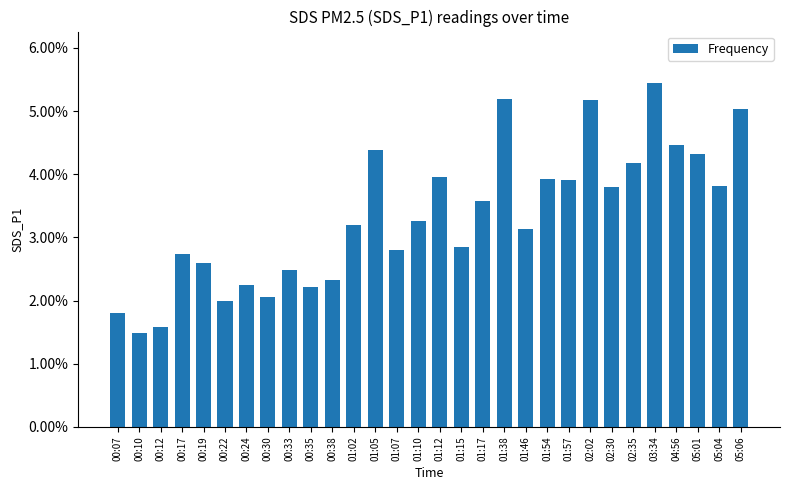

Rank the categories by value from highest to lowest.

03:34, 01:38, 02:02, 05:06, 04:56, 01:05, 05:01, 02:35, 01:12, 01:54, 01:57, 05:04, 02:30, 01:17, 01:10, 01:02, 01:46, 01:15, 01:07, 00:17, 00:19, 00:33, 00:38, 00:24, 00:35, 00:30, 00:22, 00:07, 00:12, 00:10